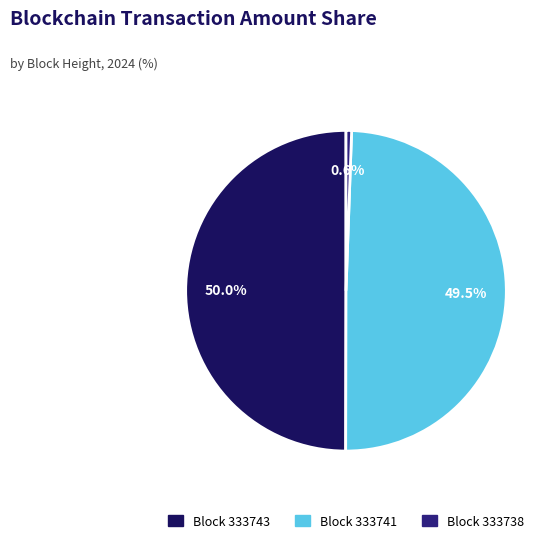

How many slices are in this pie chart?

3